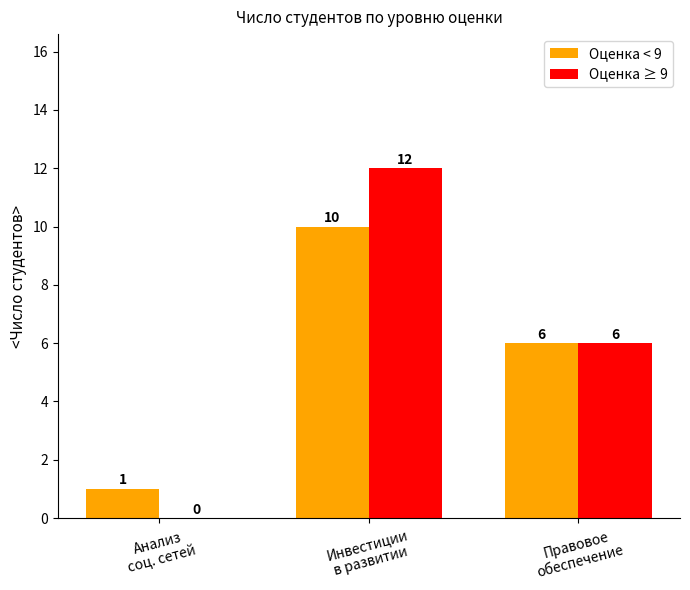

How many Оценка < 9 values are between 1 and 10?

3